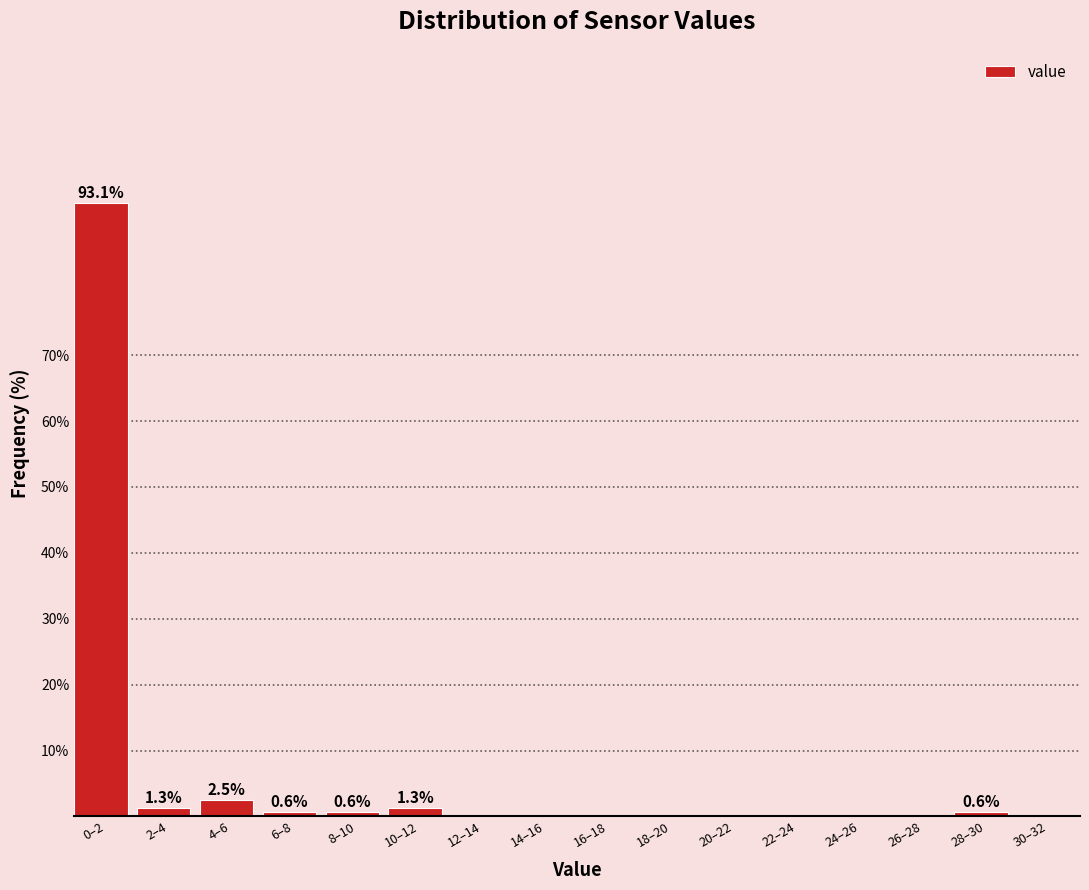

Reading left to right, transcribe all the data shown in this chart.

0–2=93.1	2–4=1.3	4–6=2.5	6–8=0.6	8–10=0.6	10–12=1.3	12–14=0.0	14–16=0.0	16–18=0.0	18–20=0.0	20–22=0.0	22–24=0.0	24–26=0.0	26–28=0.0	28–30=0.6	30–32=0.0